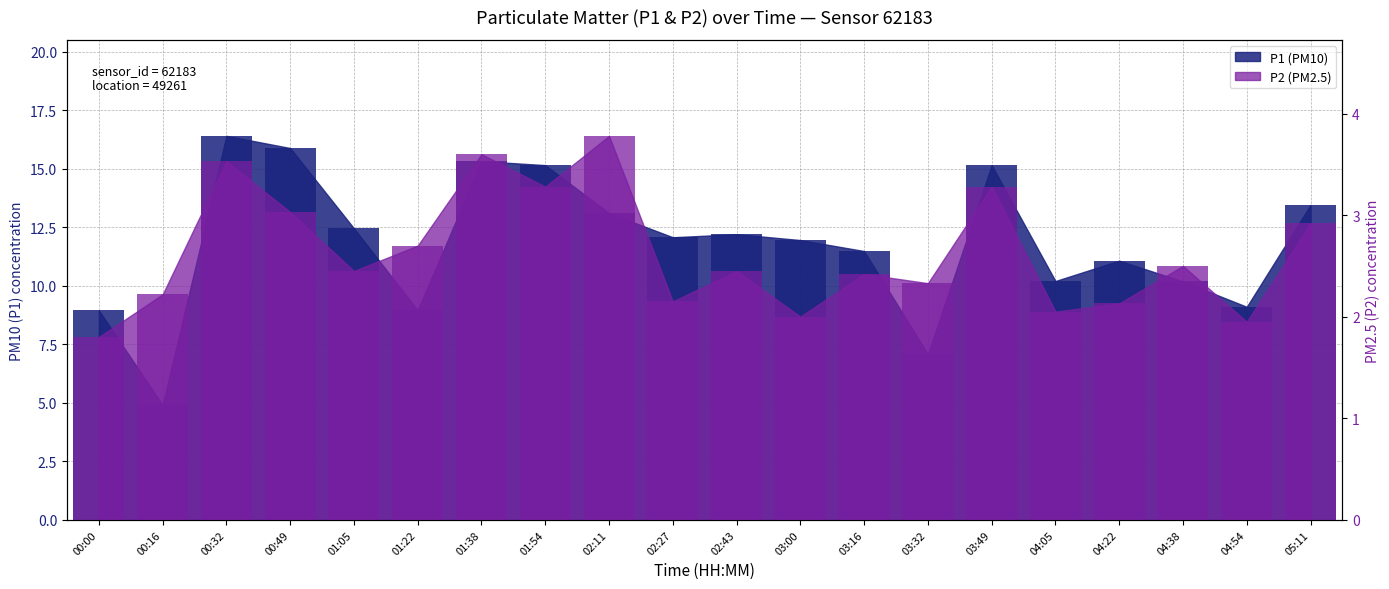

Reading left to right, what are all the values shown in this chart?

P1: 8.9	4.9	16.4	15.9	12.4	8.9	15.3	15.2	13.1	12.1	12.2	11.9	11.5	7.1	15.2	10.2	11.1	10.2	9.1	13.4
P2: 1.8	2.2	3.5	3.0	2.5	2.7	3.6	3.3	3.8	2.1	2.5	2.0	2.4	2.3	3.3	2.0	2.1	2.5	1.9	2.9